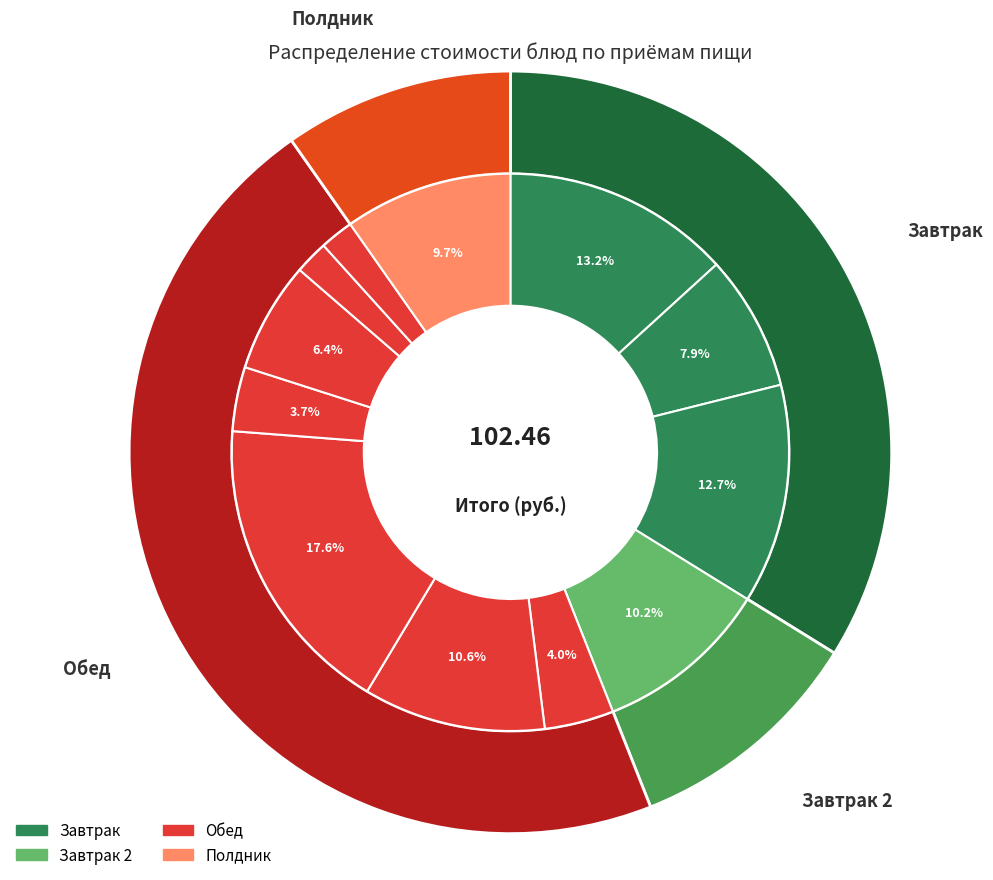

To the nearest percent, what is the combined percentage of гуляш из мяса птицы and хлеб пшеничный с сыром?

30%